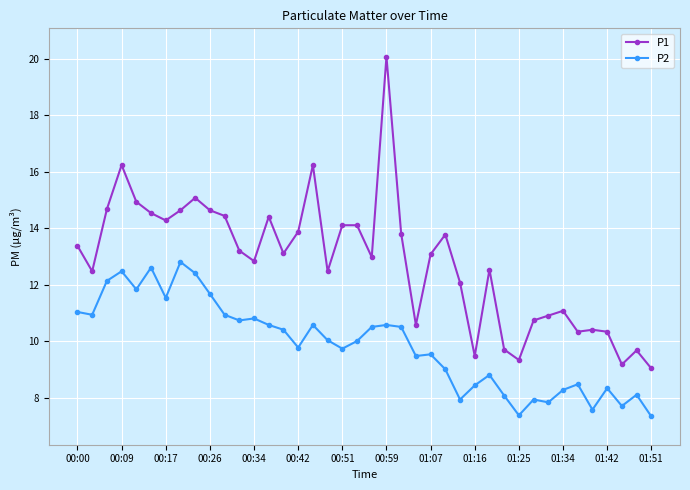

What is the difference between the maximum and minimum values in the P2 series?

5.5